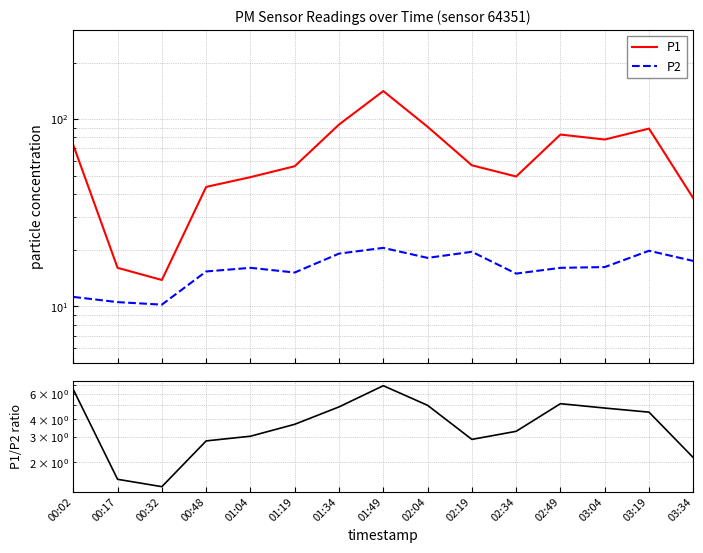

Where is P1 nearest to the value 77?

03:04